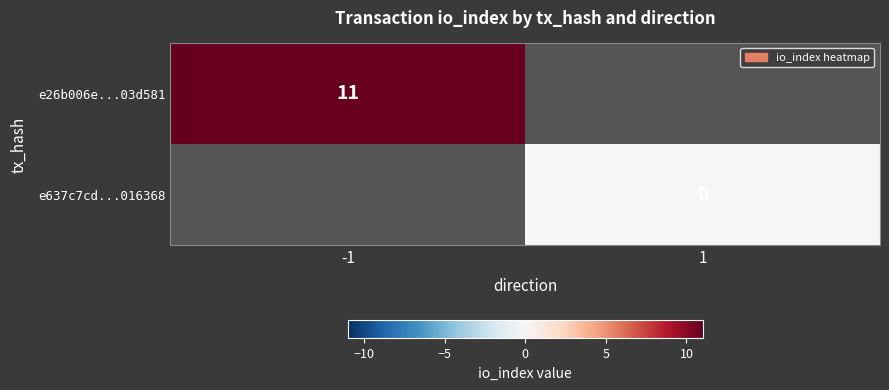

True or false: e26b006e...03d581 has a value of 17 at -1.

False